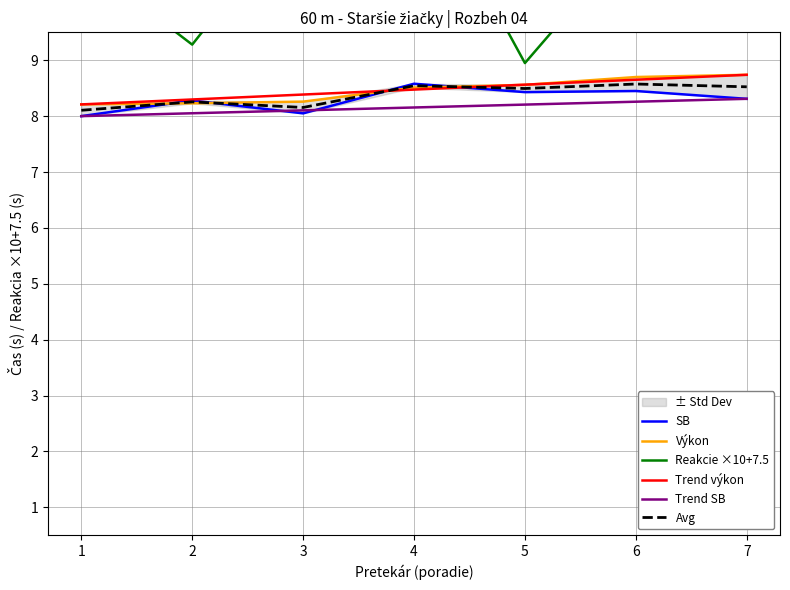

Is this an area chart (filled region under the line)?

No